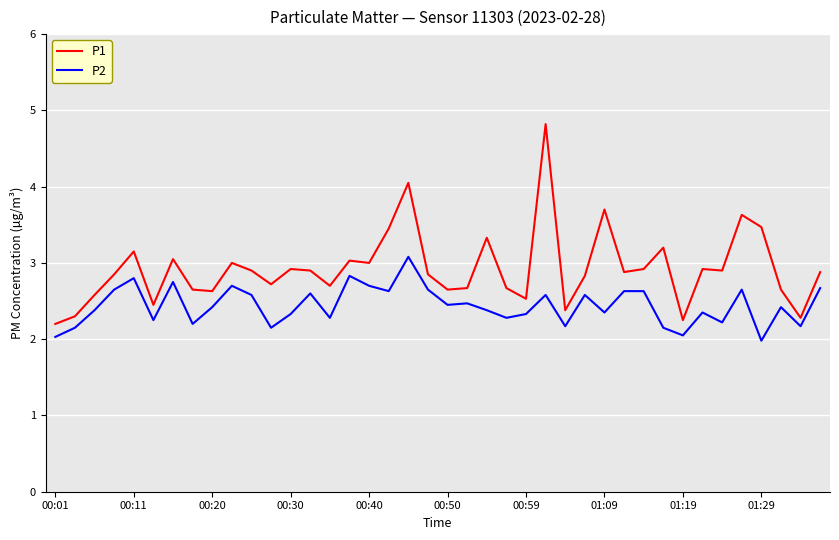

What is the smallest value displayed?

2.0